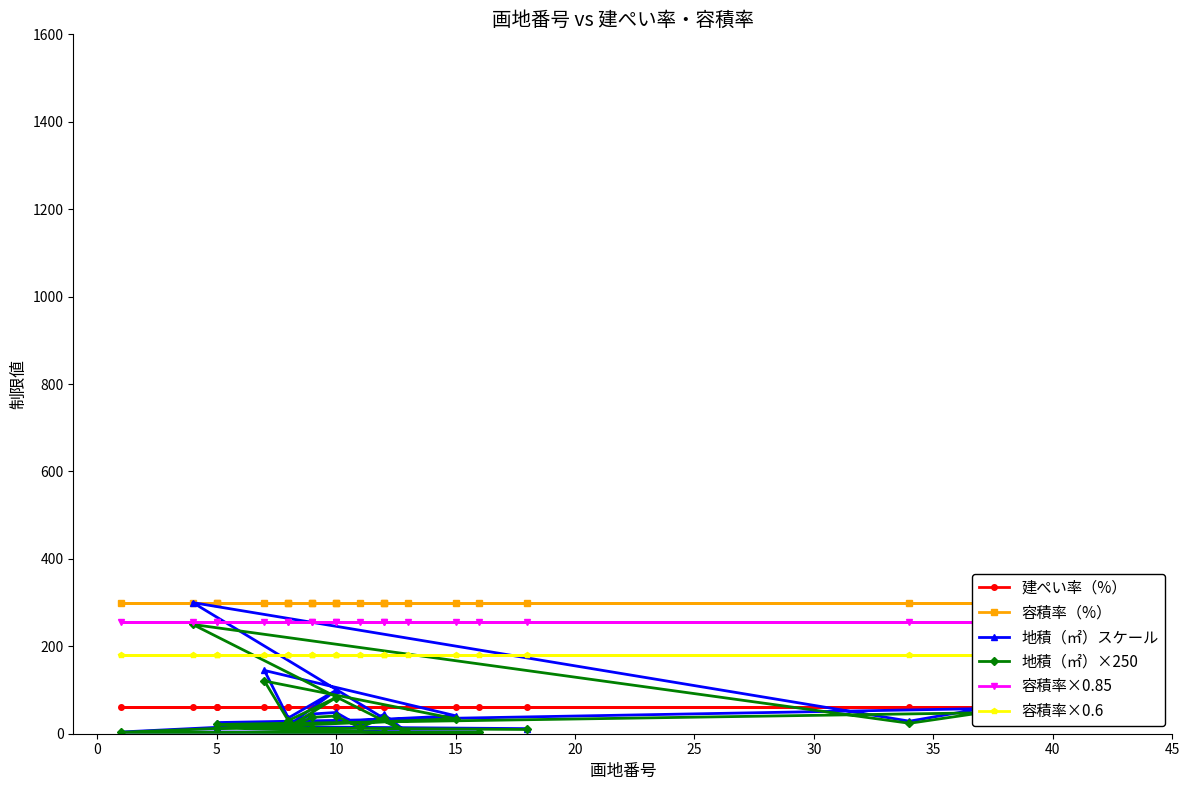

Between 17 and 11, which is larger?

17